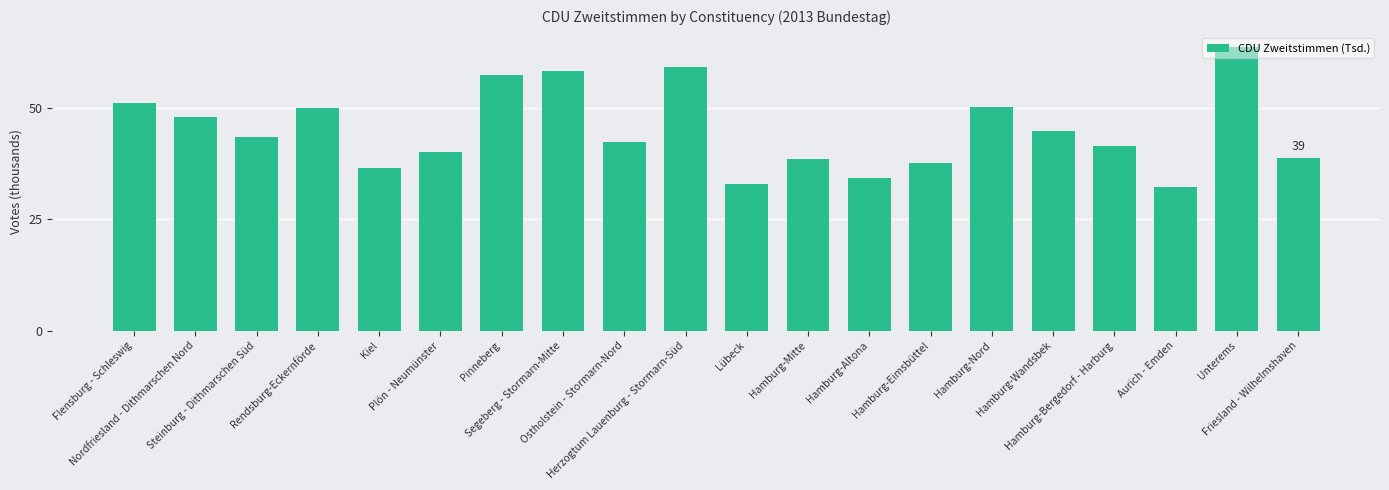

What is the change in value from Steinburg - Dithmarschen Süd to Hamburg-Eimsbüttel?

-5.8